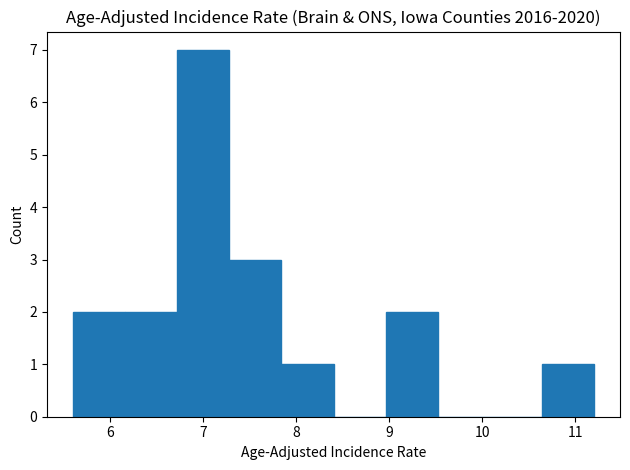

Reading left to right, list every bar in this chart as the range it spans on the x-axis followed by its height. Neither the bar edges nor the heights are printed on the chart, so give them approximately, as read against the axes.

5.60 to 6.16: 2
6.16 to 6.72: 2
6.72 to 7.28: 7
7.28 to 7.84: 3
7.84 to 8.40: 1
8.40 to 8.96: 0
8.96 to 9.52: 2
9.52 to 10.08: 0
10.08 to 10.64: 0
10.64 to 11.20: 1